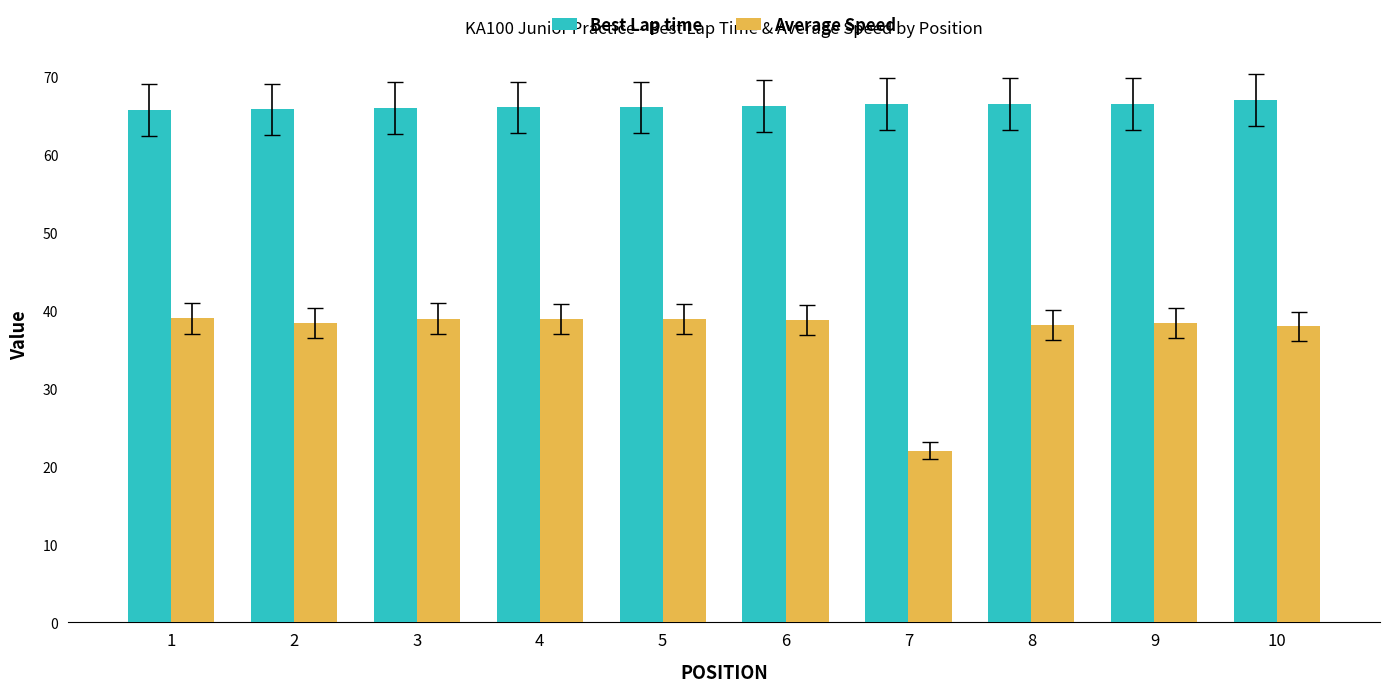

What is the maximum value shown in the chart?

66.9